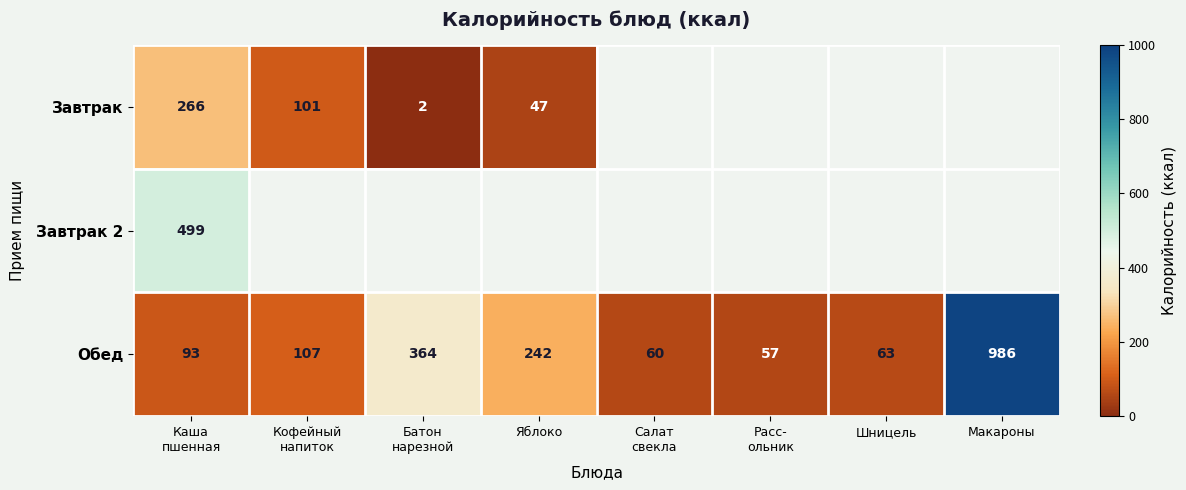

What is the sum of all Обед values?

1972